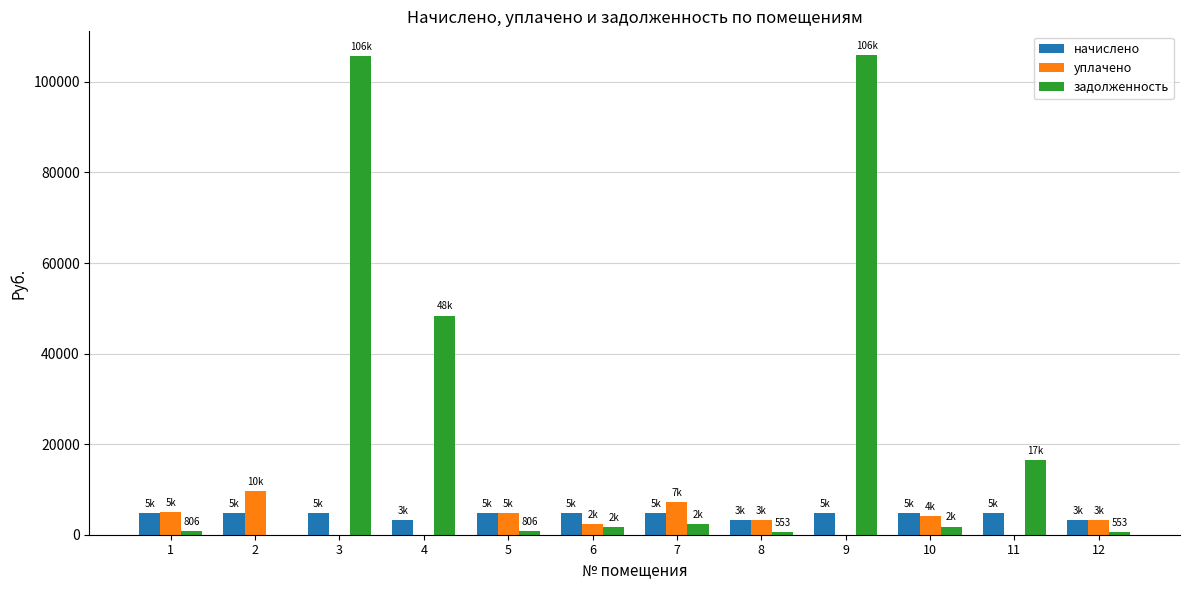

Which series has the largest total across all categories?

задолженность